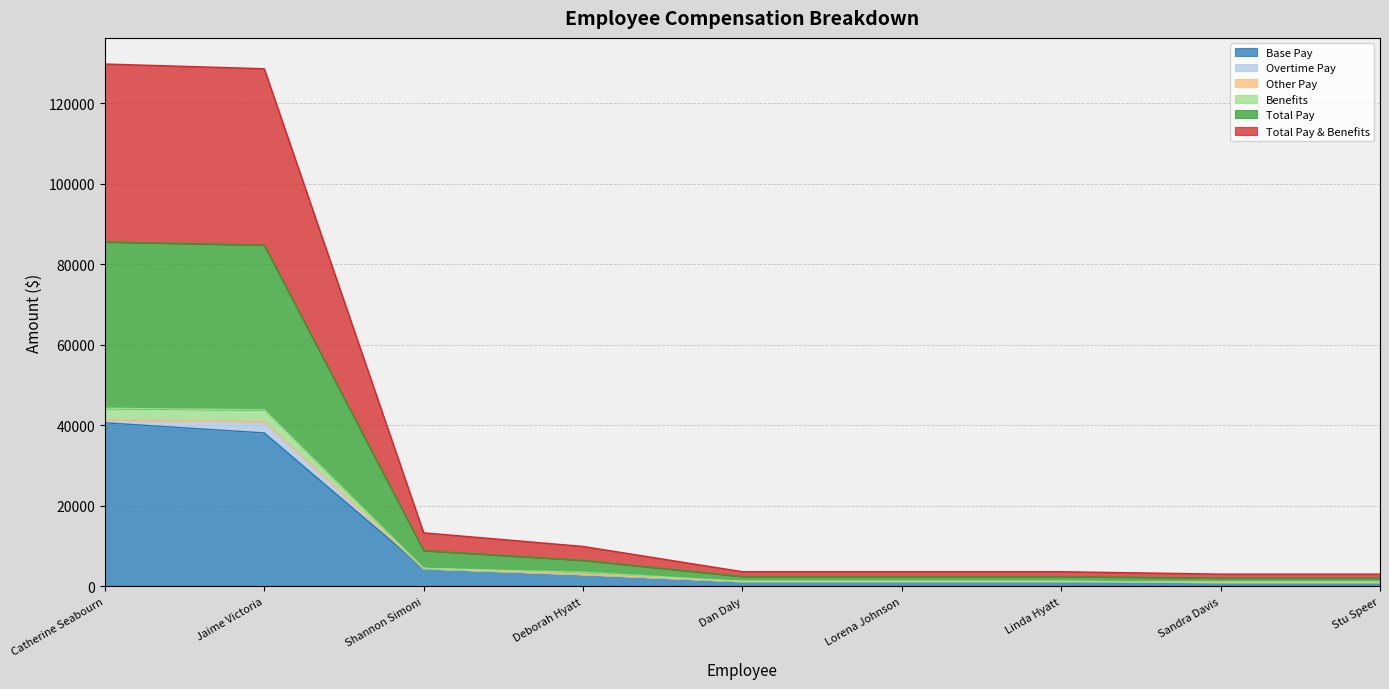

How many lines are shown in the chart?

6